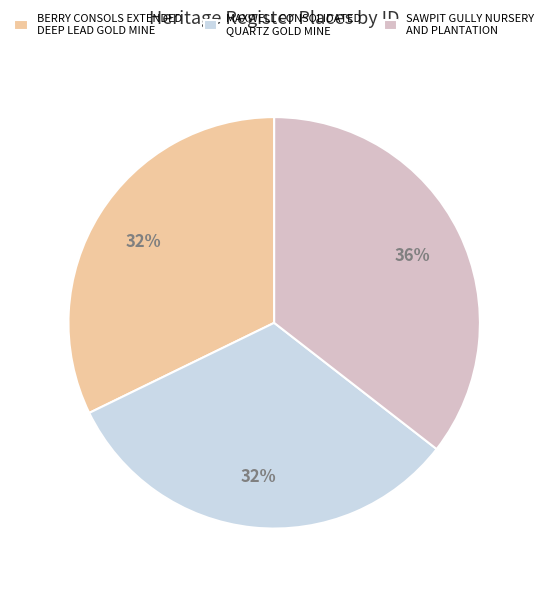

True or false: BERRY CONSOLS EXTENDED DEEP LEAD GOLD MINE accounts for 32% of the total.

True